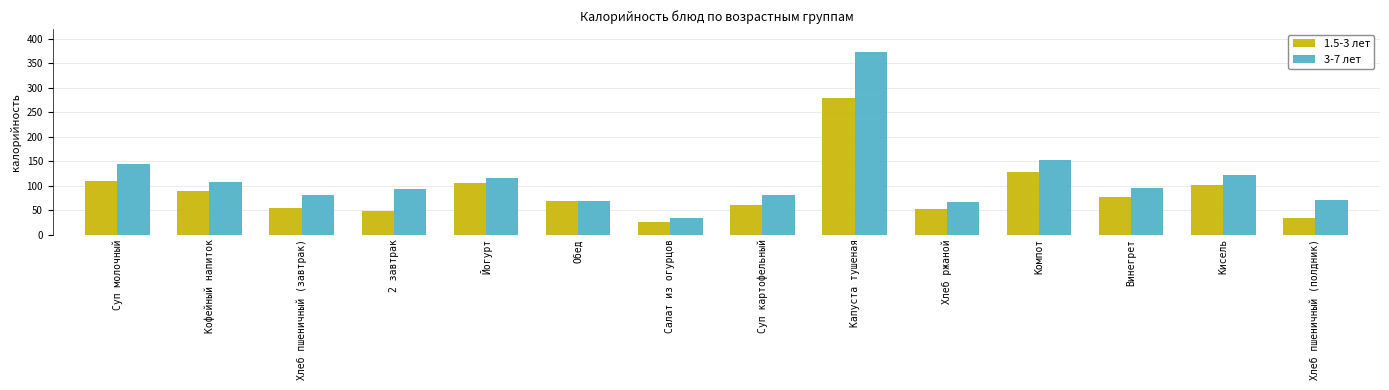

What is the label of the 6th bar from the left?

Обед